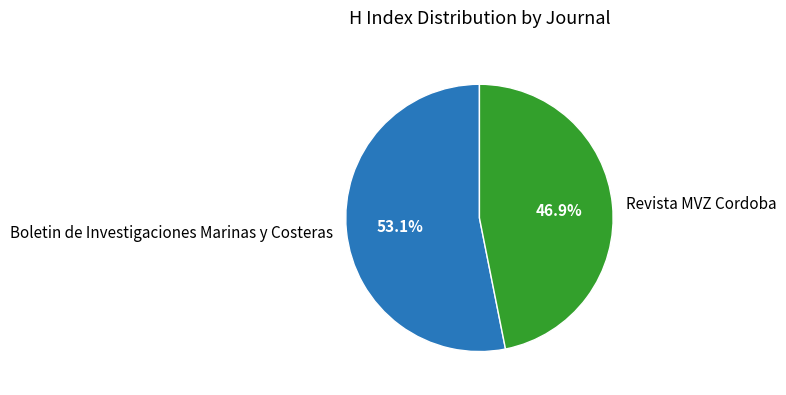

To the nearest percent, what is the difference between the largest and smallest slice percentages?

6%